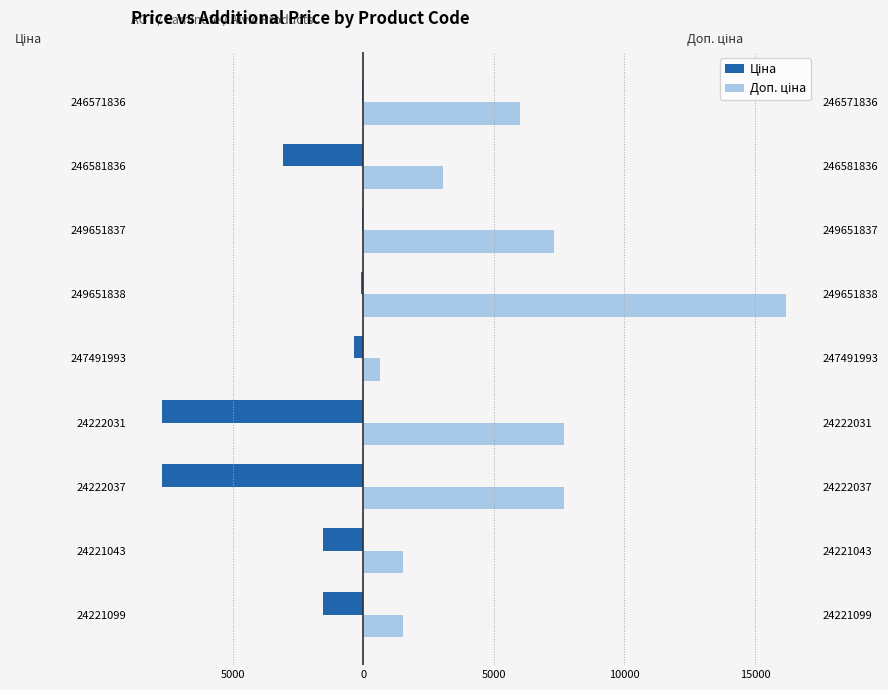

How many groups of bars are there?

9